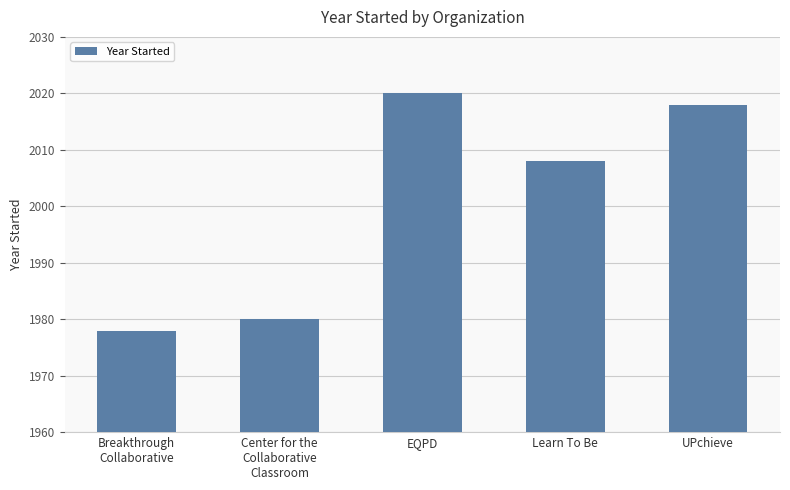

At which label does the data first exceed 2008?

EQPD